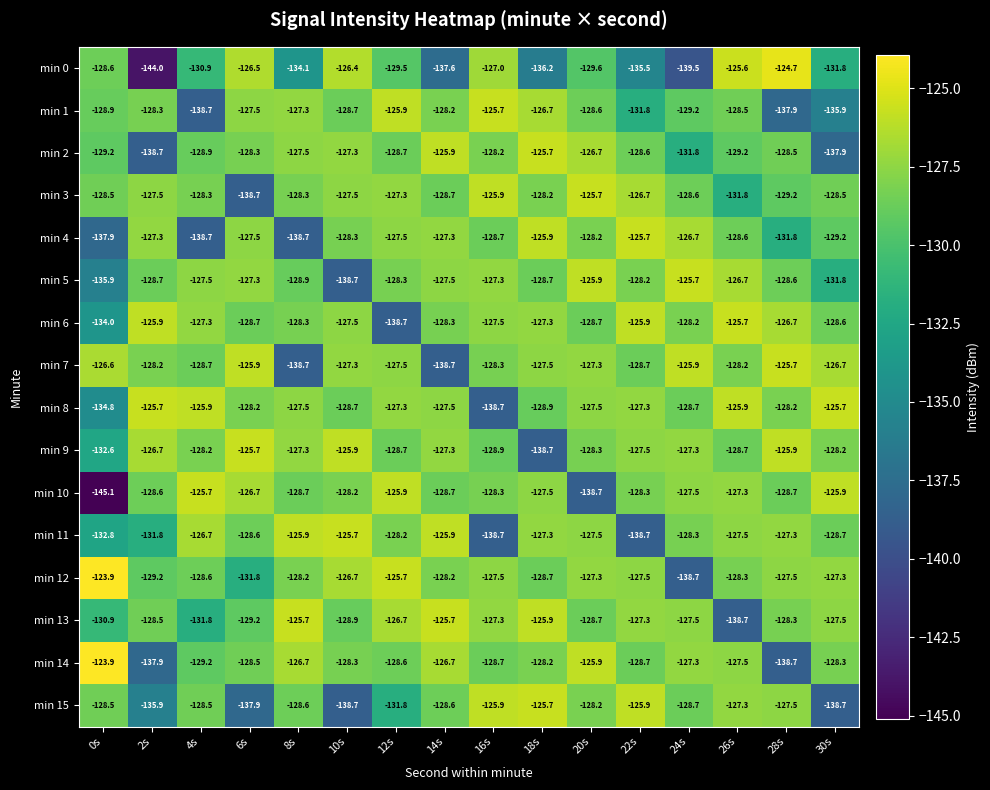

Which category has the lowest value across all series?

0s